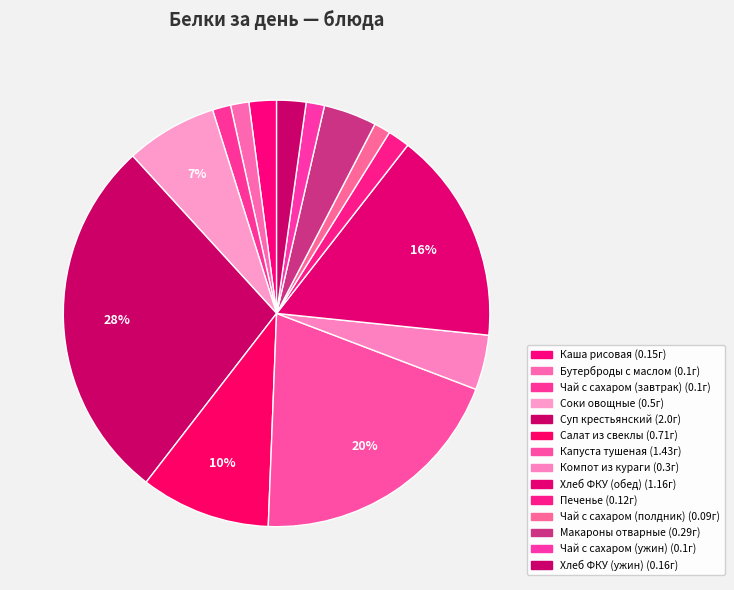

Which slice is the largest?

Суп крестьянский